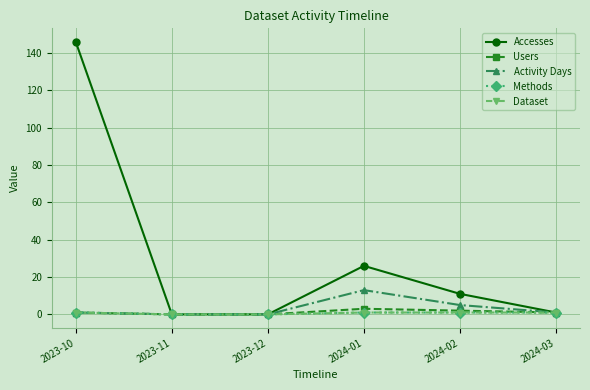

Where is Accesses nearest to the value 73?

2024-01